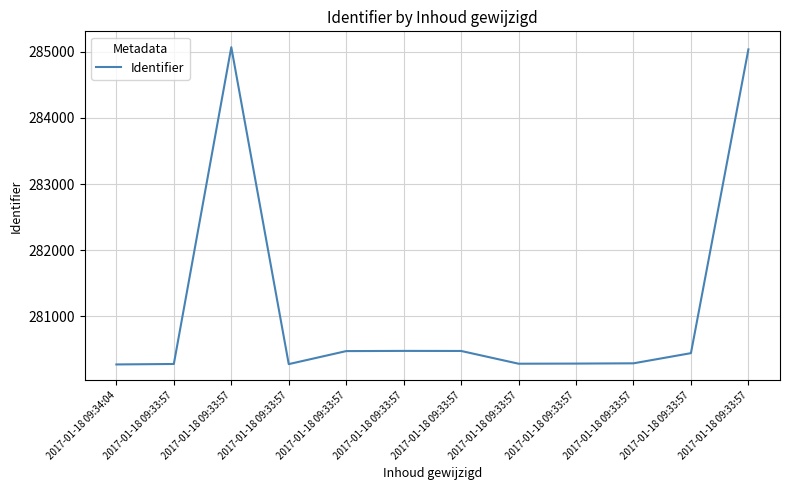

Reading left to right, transcribe all the data shown in this chart.

280269	280276	285071	280274	280471	280474	280473	280280	280282	280286	280440	285038